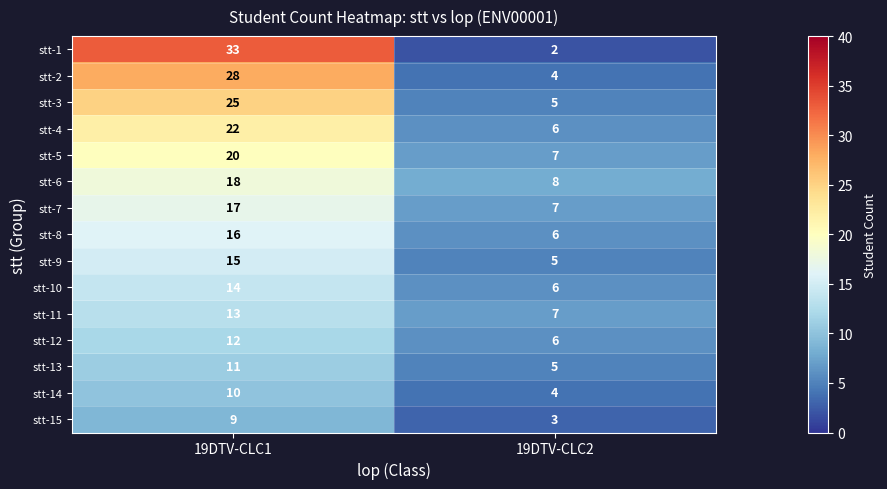

How many data points in stt-6 are less than 18?

1